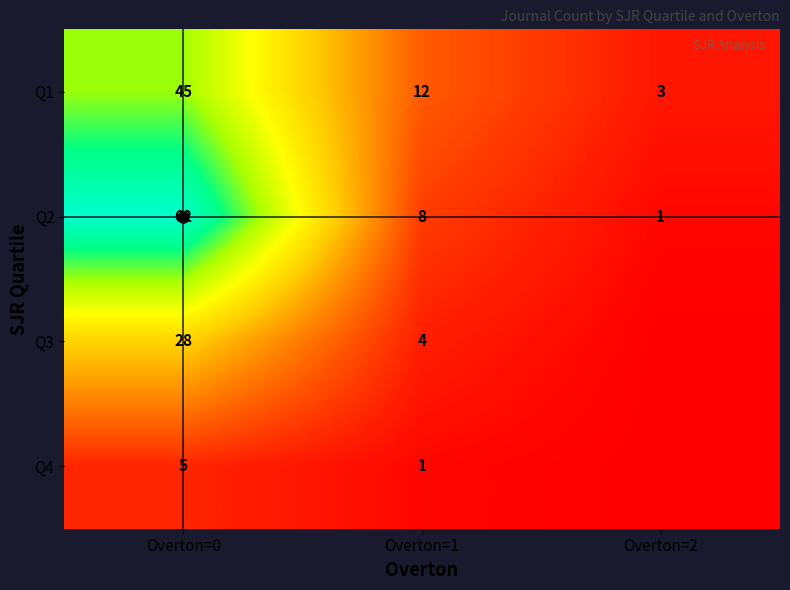

Is it true that Q2 equals 62 at Overton=0?

True